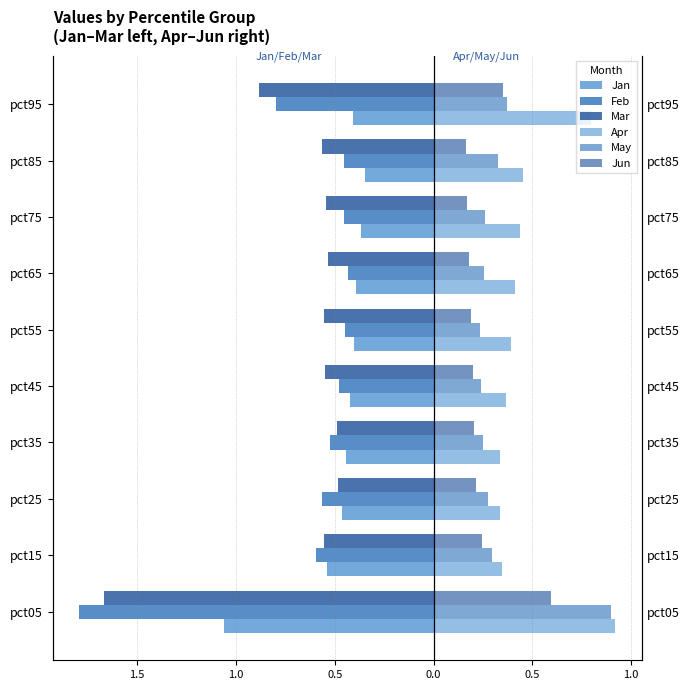

Are the bars horizontal?

Yes